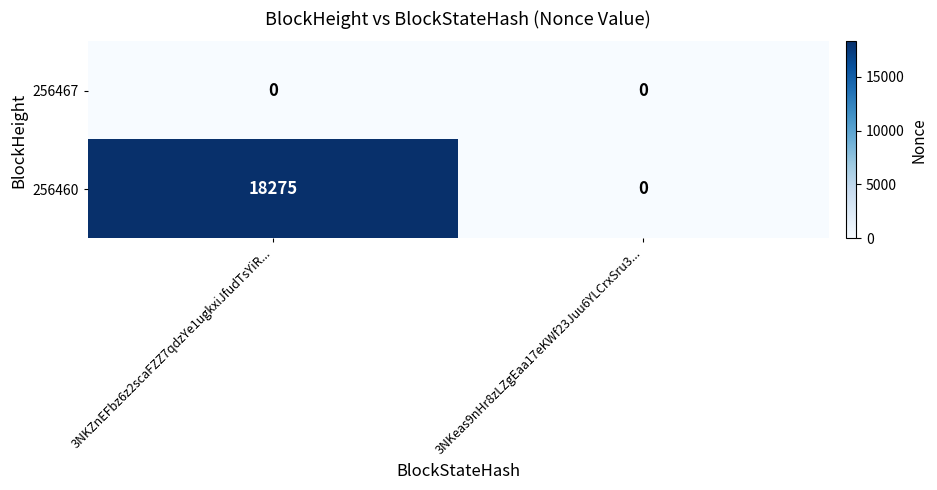

What is the greatest value displayed?

18275